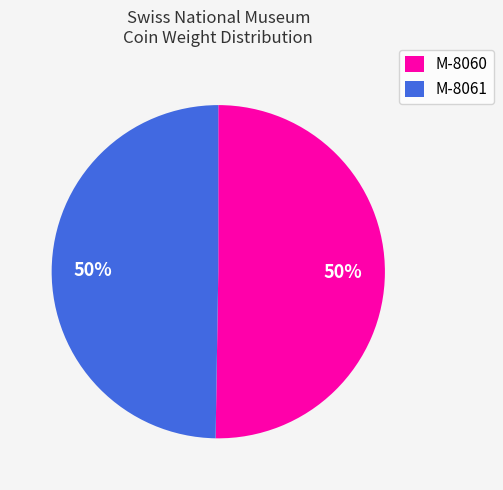

The M-8061 slice represents 37% of the pie. True or false?

False